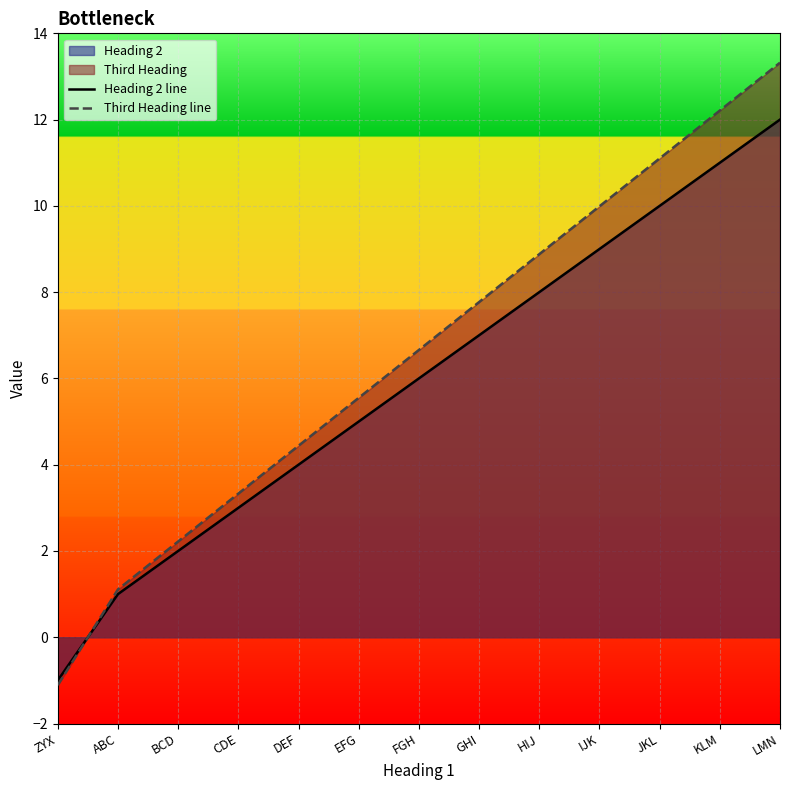

What is the label of the 12th point from the left?

KLM